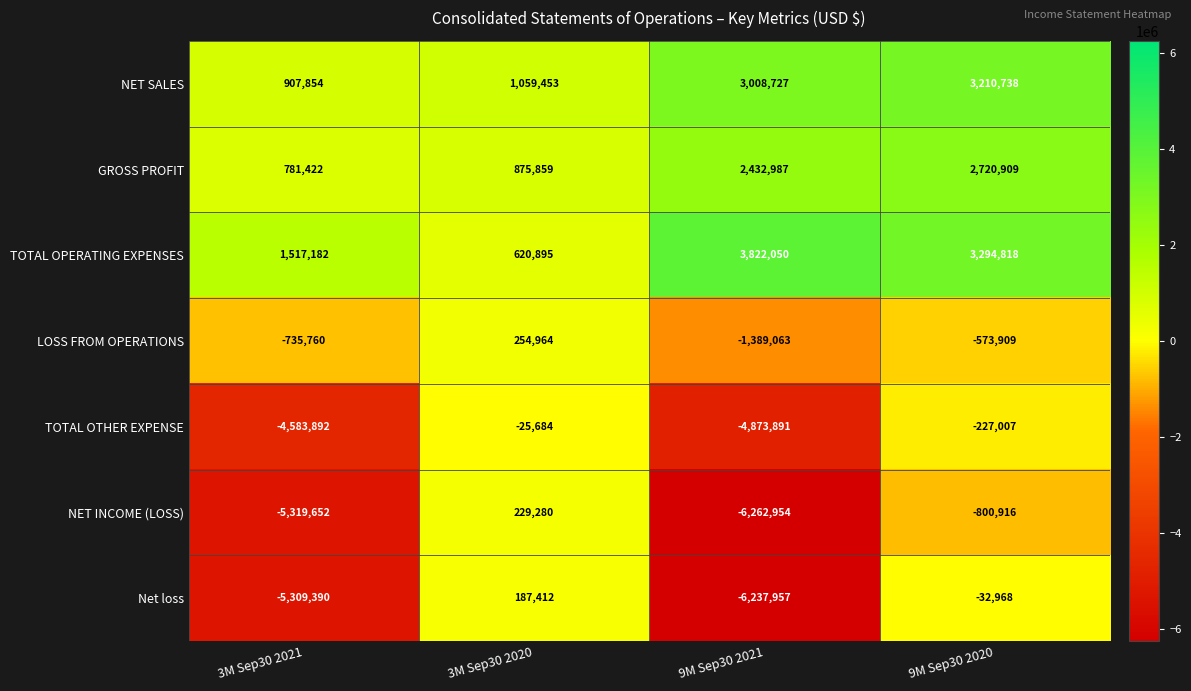

How many data points does each series have?

4